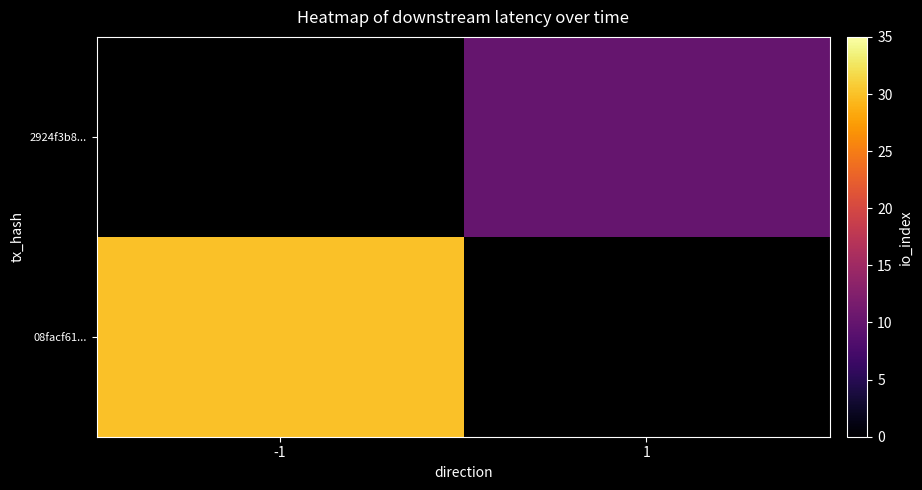

Which category has the highest value across all series?

-1